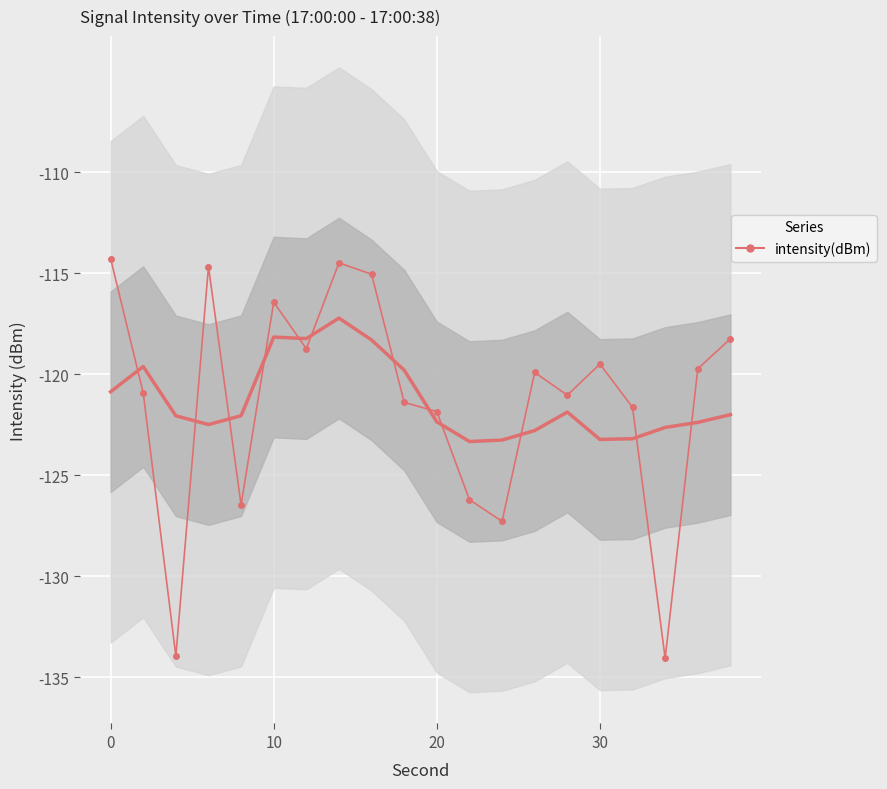

What is the maximum value shown in the chart?

-114.3